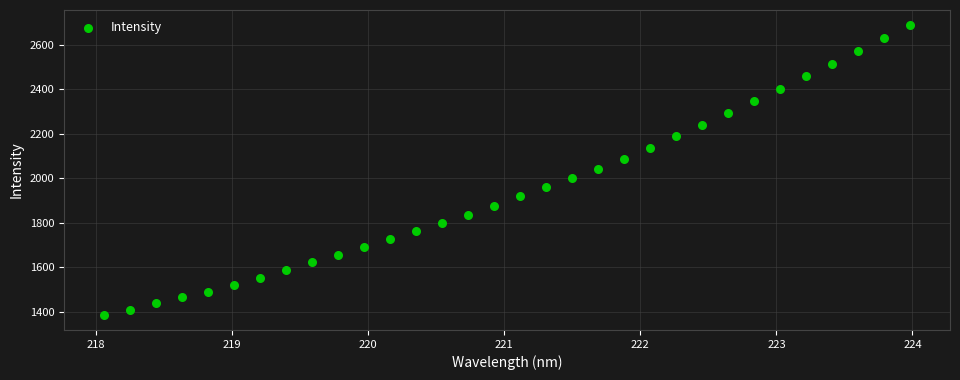

What is the range of X values (max minus min)?

5.9